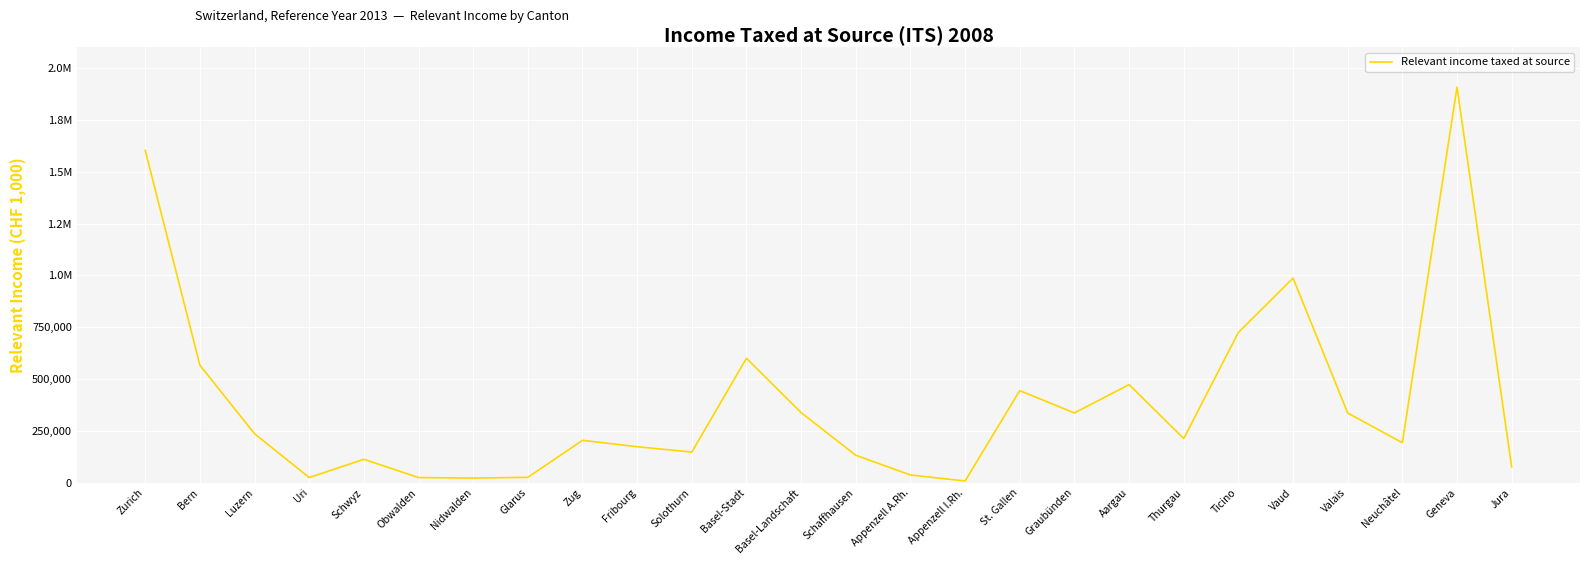

Is this an area chart (filled region under the line)?

No